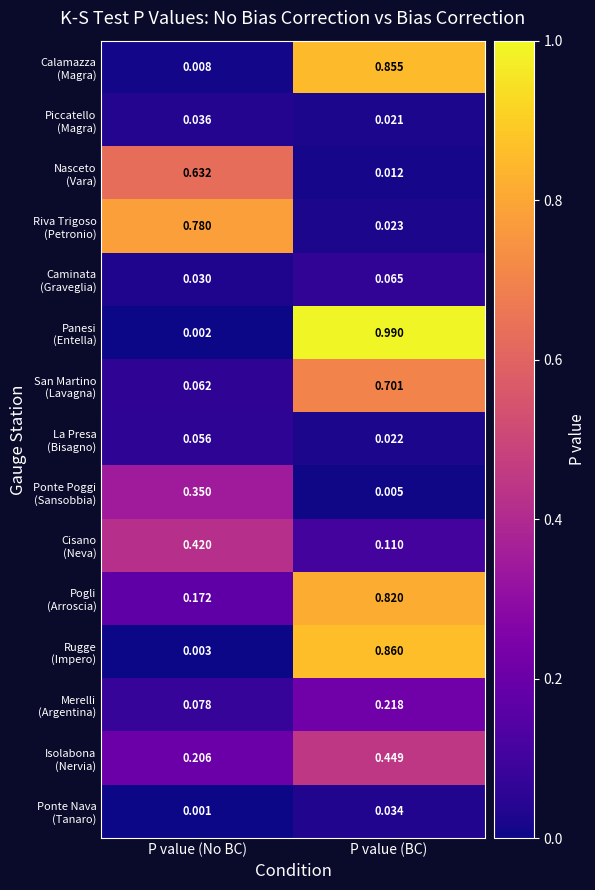

Which category has the highest value across all series?

P value (BC)